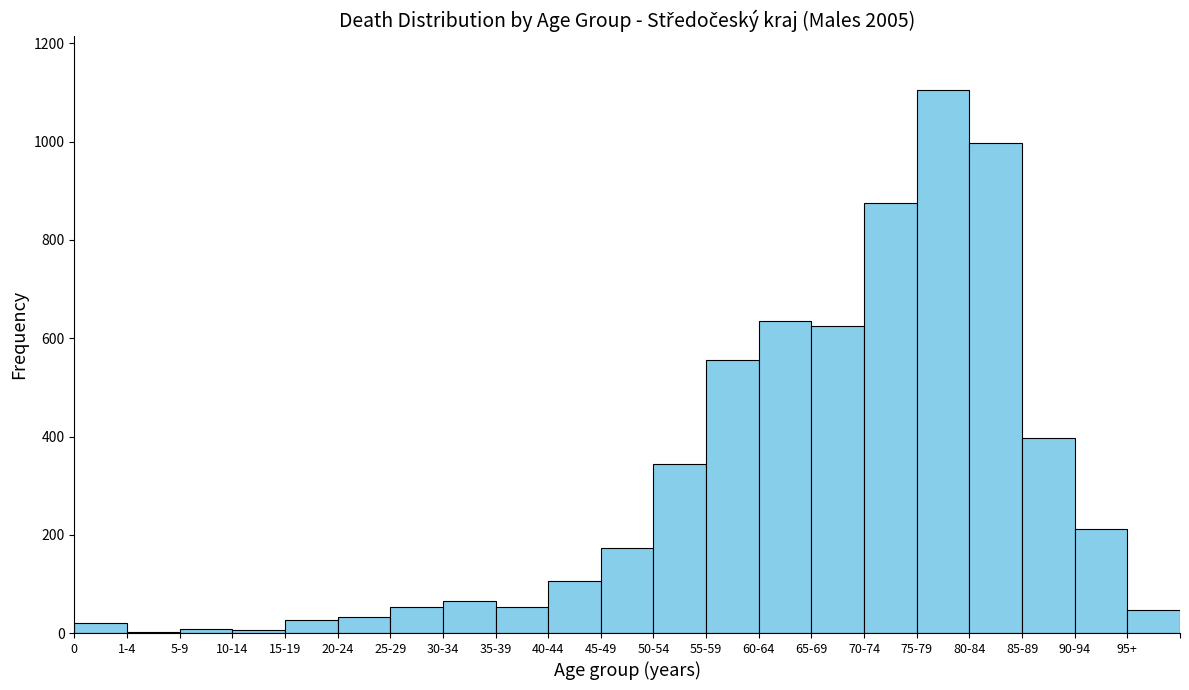

What is the sum of all values?

6340